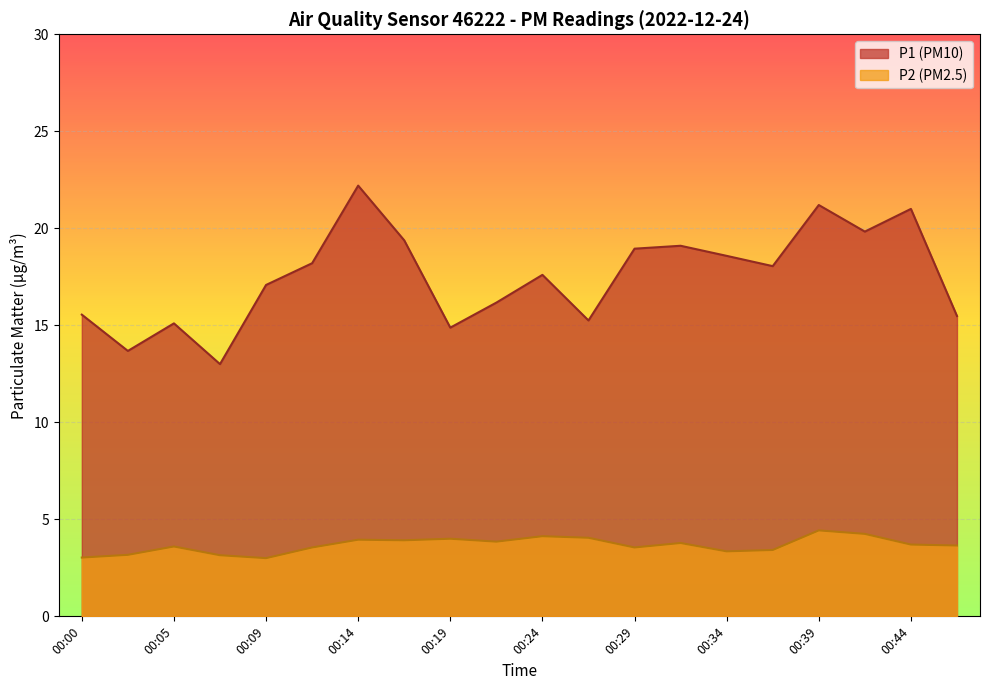

Rank the series at 00:36 from lowest to highest value.

P2, P1